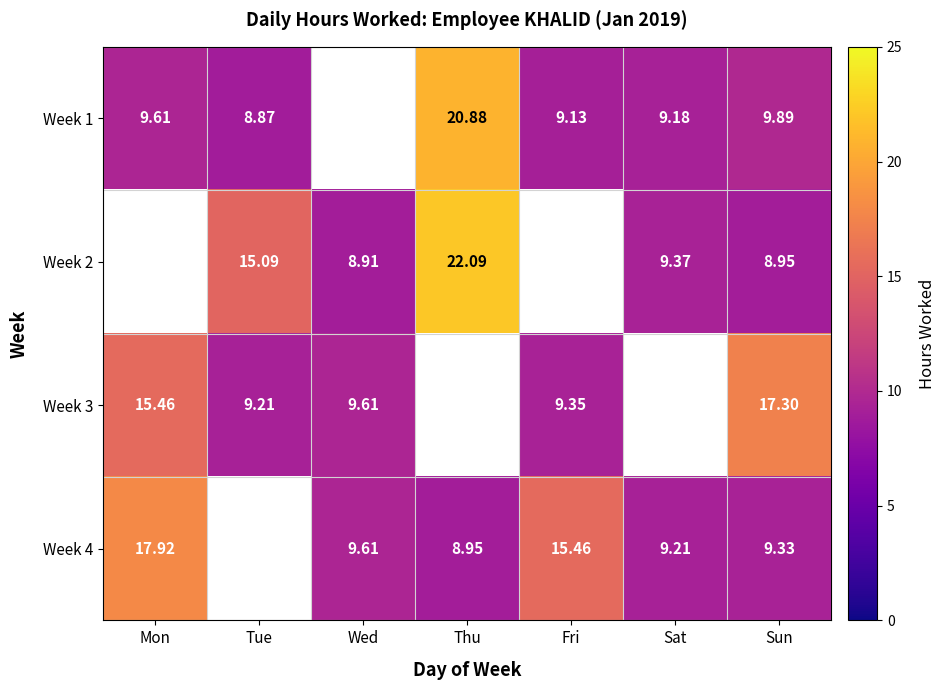

Is the value of Week 4 at Mon greater than the value of Week 3 at Sun?

Yes